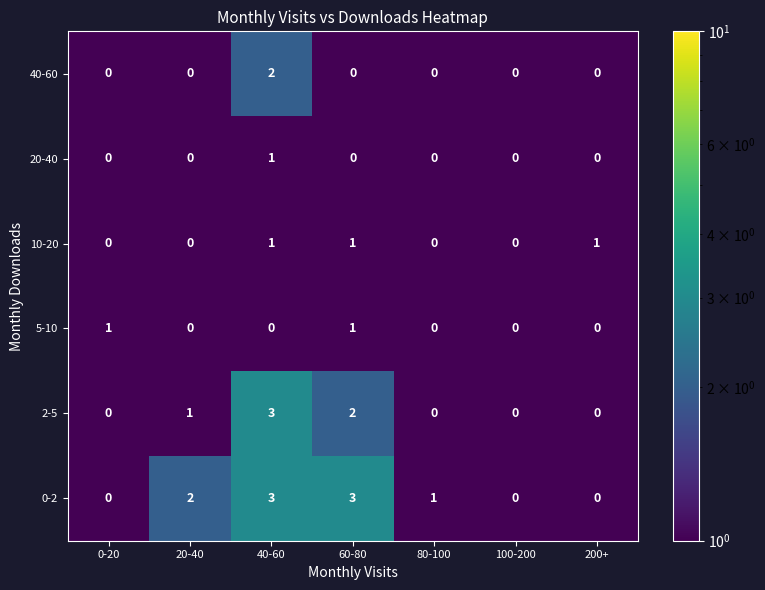

What is the difference between the highest and lowest values at 40-60?

3